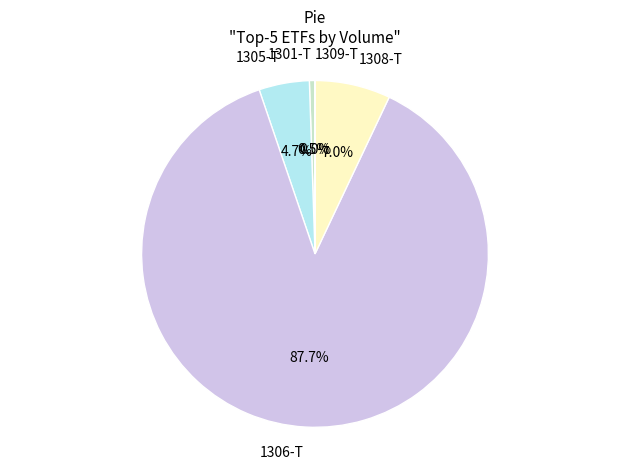

Combined, do 1306-T and 1301-T account for over 50%?

Yes